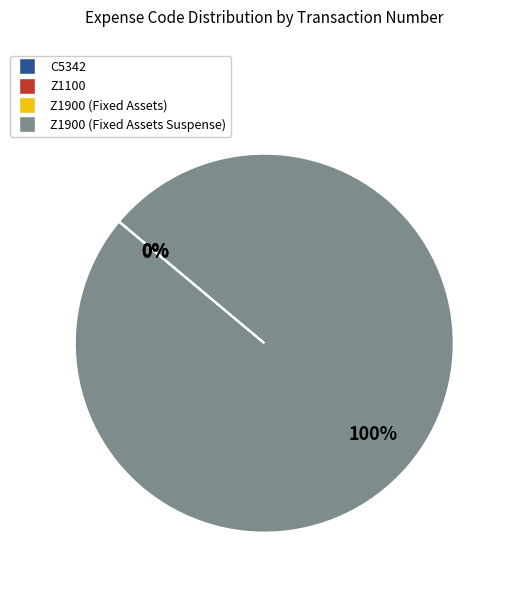

To the nearest percent, what percentage of the pie is Z1900 (Fixed Assets Suspense)?

100%